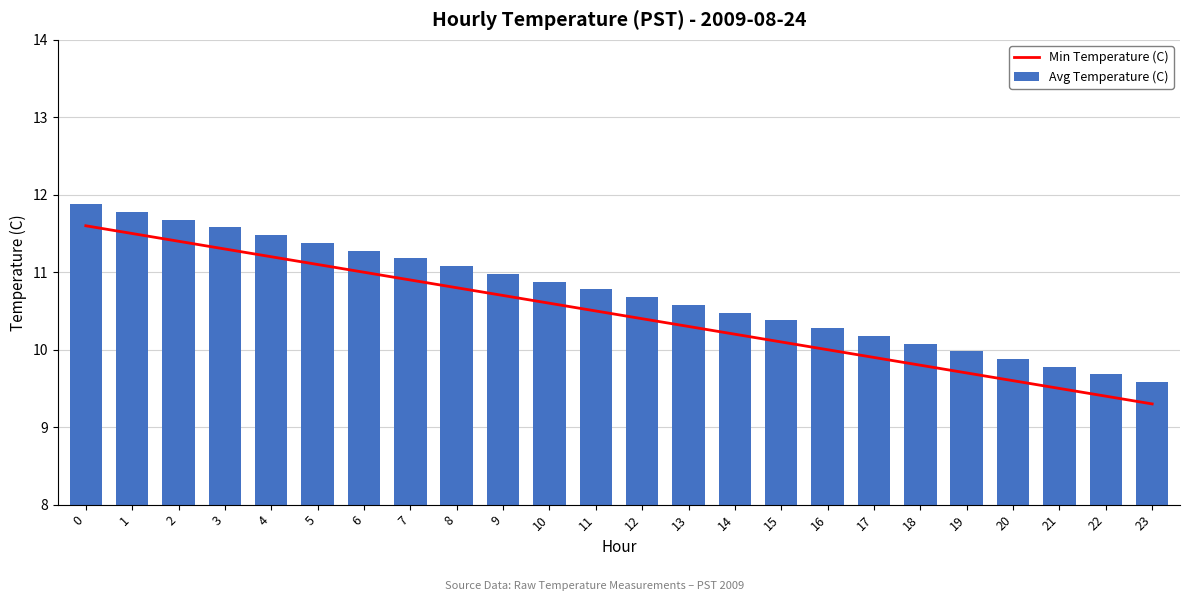

Which series has the largest total across all categories?

Avg Temperature (C)